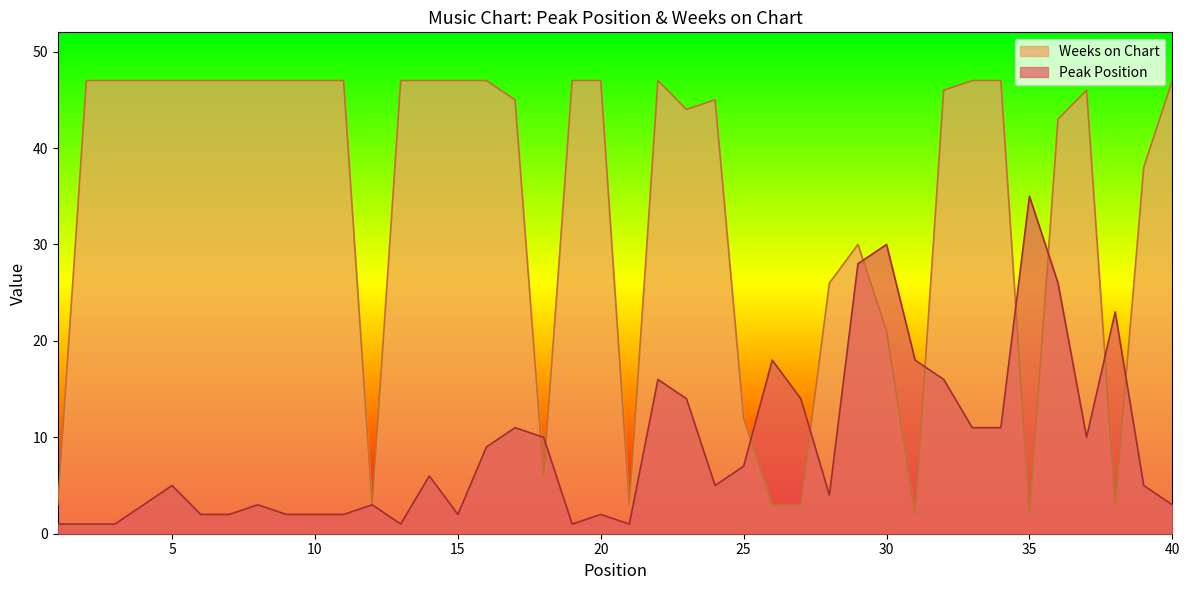

Is it true that Weeks on Chart equals 83 at 3?

False